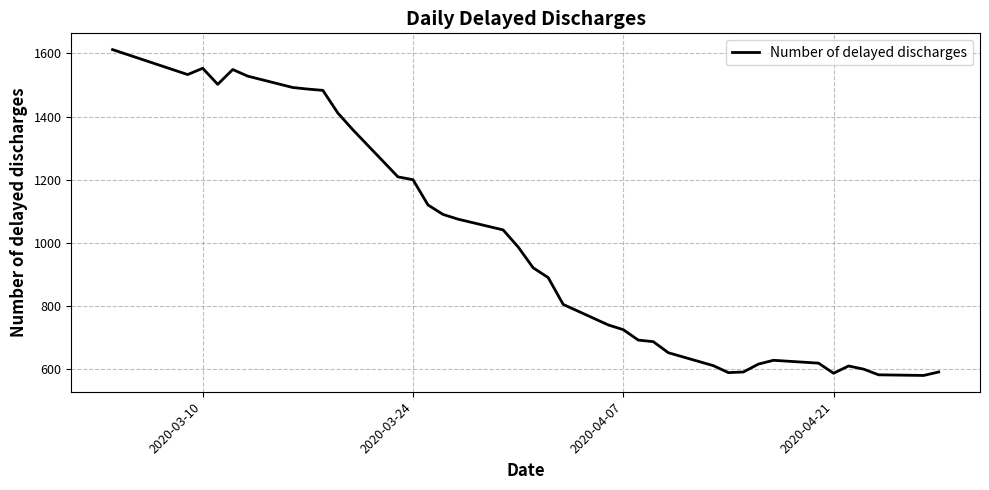

What is the difference between the maximum and minimum values?

1032